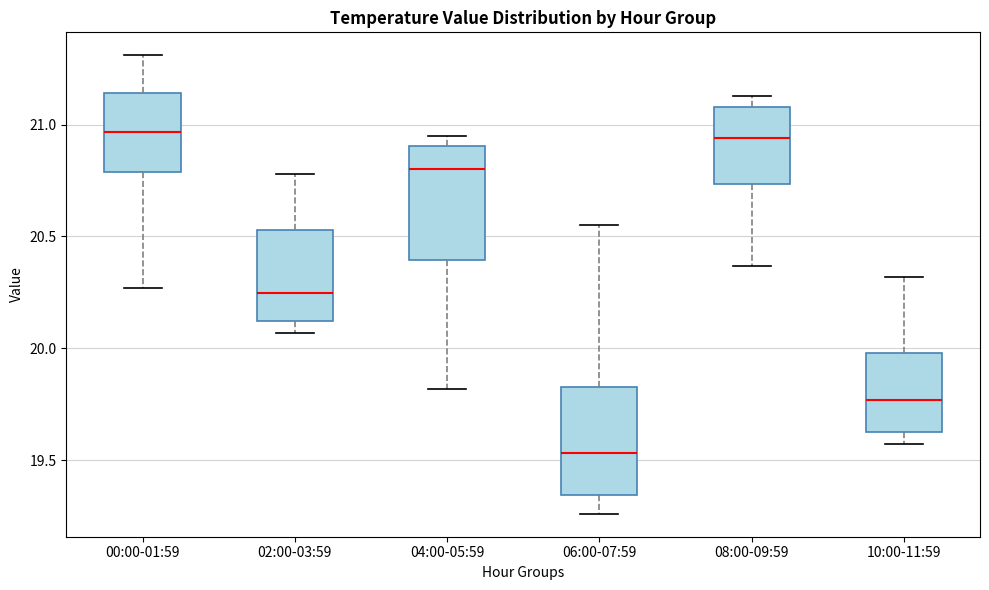

Where is the upper edge of the box for 04:00-05:59 on the y-axis? The values are not printed on the chart, so give them approximately, as read against the axis.

20.90